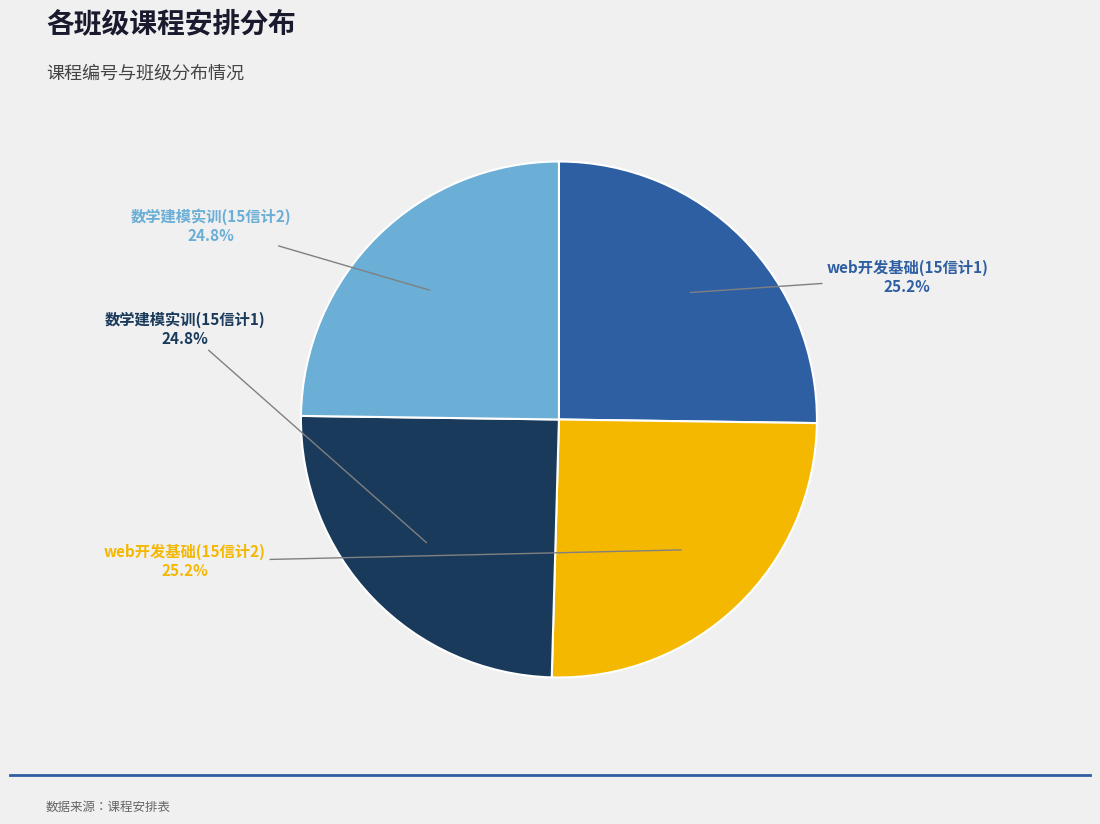

Does any single category account for the majority?

No